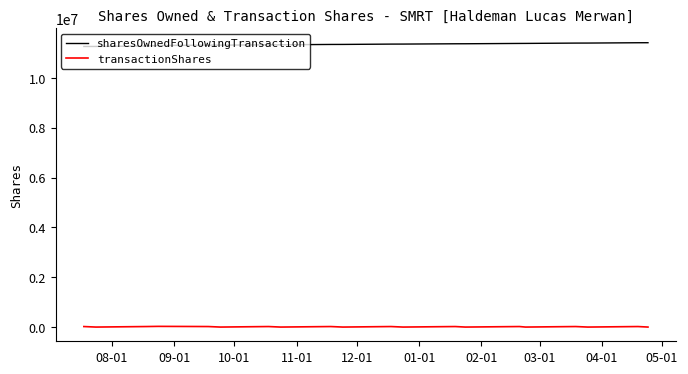

What is the lowest value of the transactionShares series?

1703